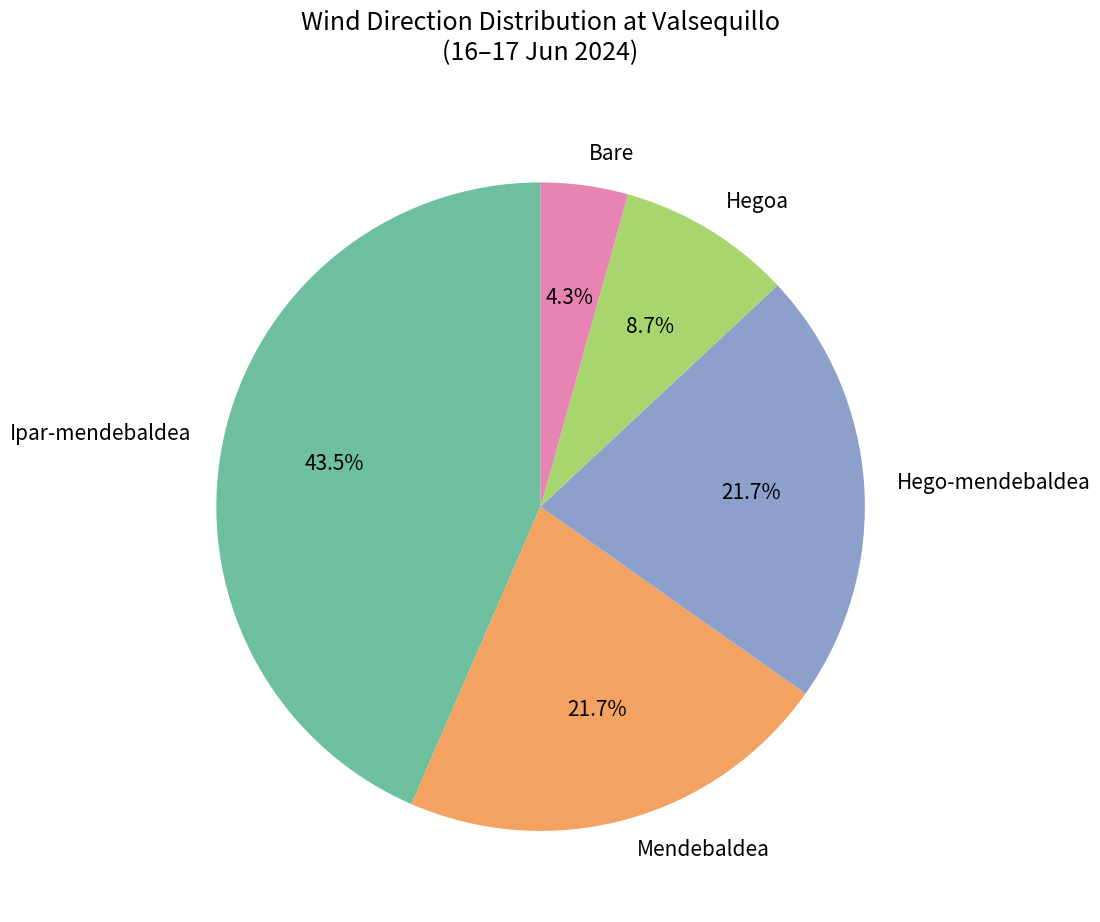

The Ipar-mendebaldea slice represents 12% of the pie. True or false?

False